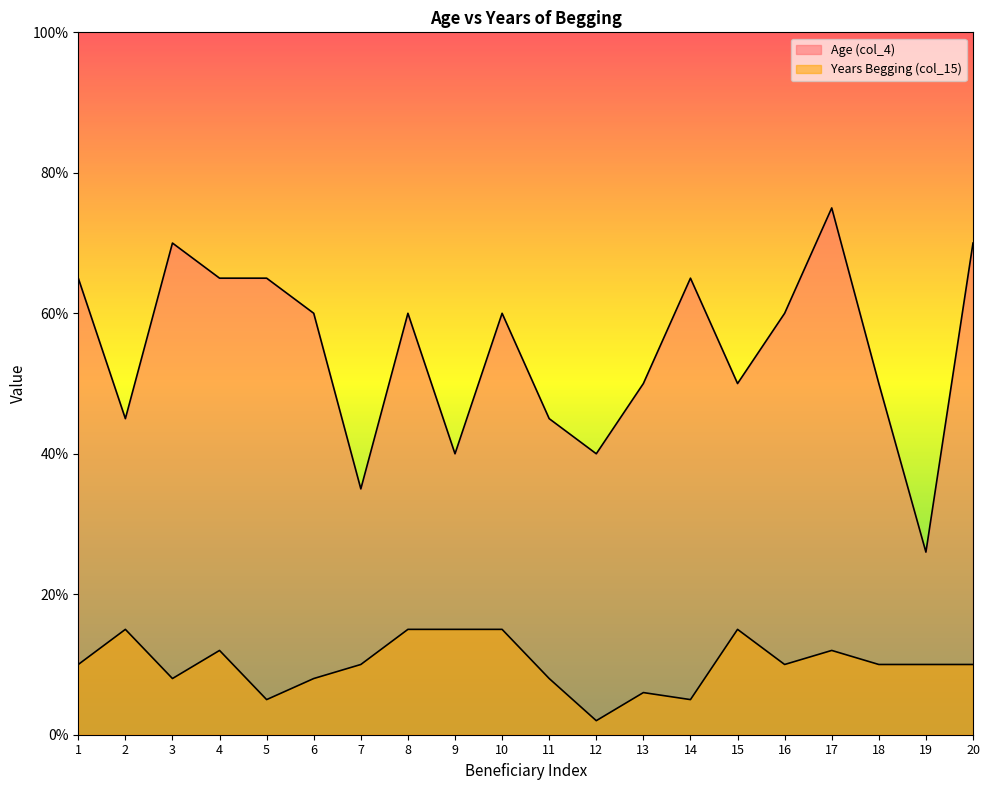

True or false: Years Begging (col_15) and Age (col_4) intersect in this chart.

False